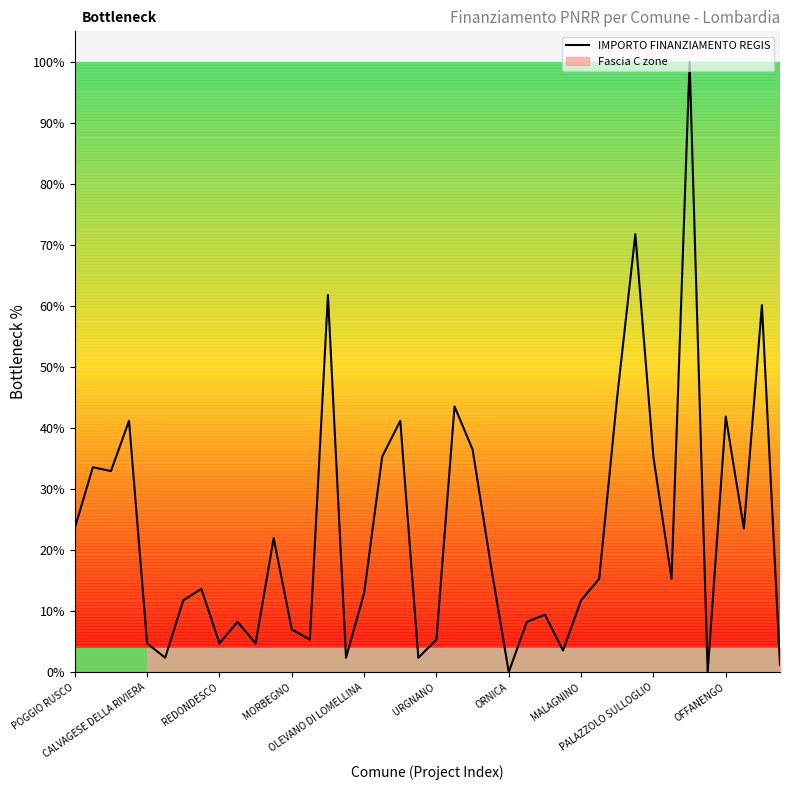

Rank the categories by value from lowest to highest.

24, 35, 39, URGNANO, 15, 19, 27, OLEVANO DI LOMELLINA, PALAZZOLO SULLOGLIO, 10, 13, 20, 12, OFFANENGO, 25, 26, ORNICA, 28, 16, MALAGNINO, 29, 33, 23, 11, 37, POGGIO RUSCO, REDONDESCO, CALVAGESE DELLA RIVIERA, 32, 17, 22, MORBEGNO, 18, 36, 21, 30, 38, 14, 31, 34